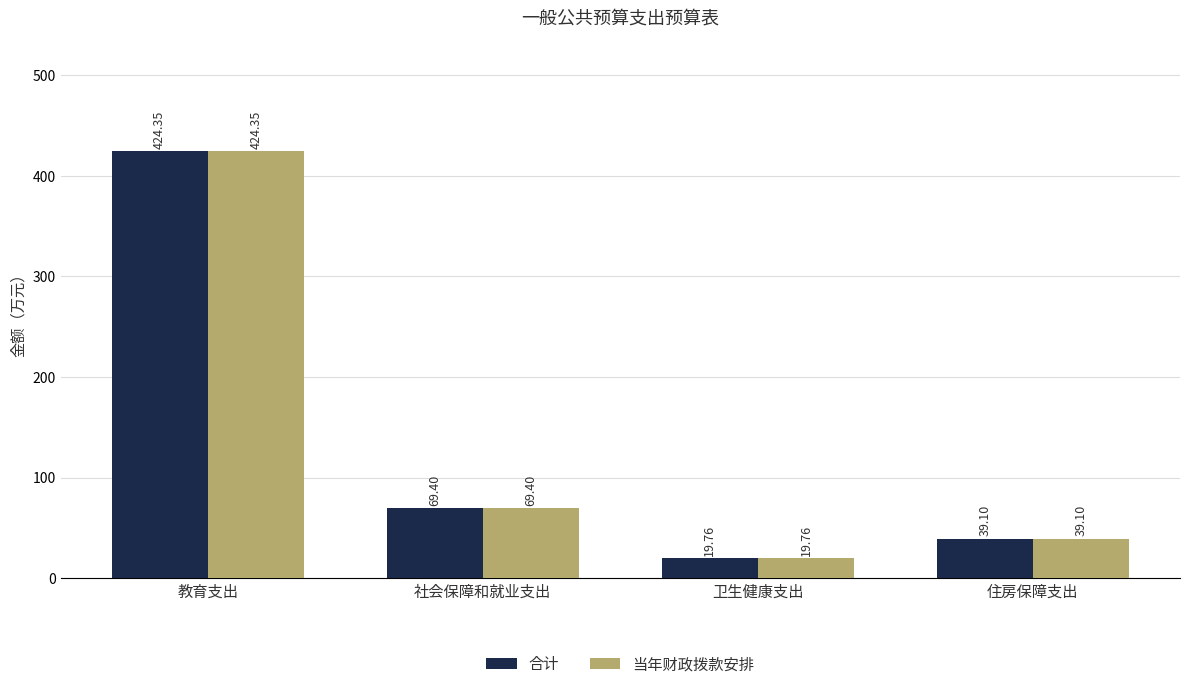

At which category is the sum across all series the highest?

教育支出